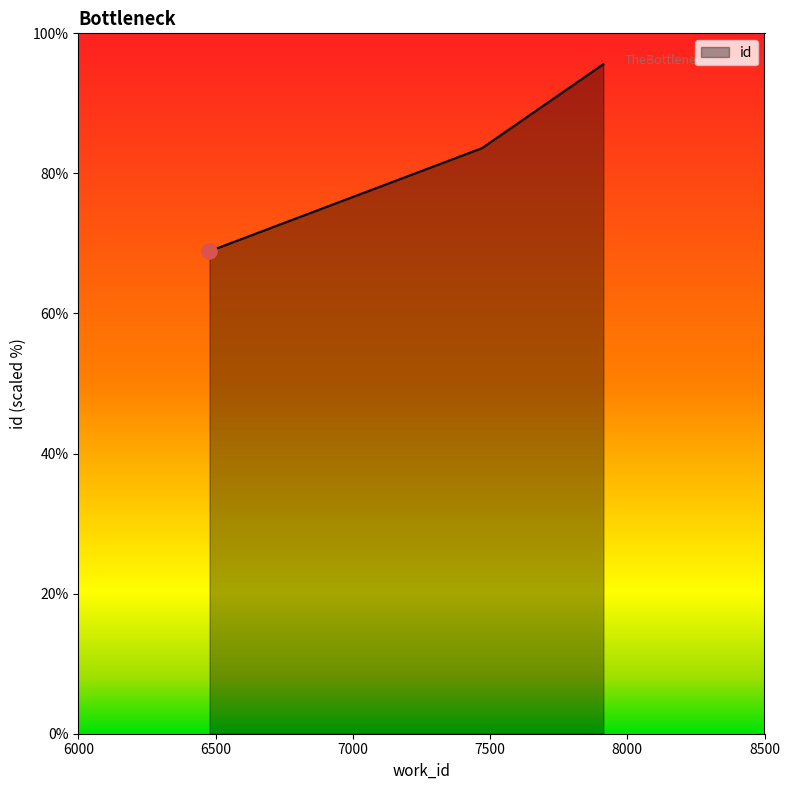

What is the minimum value shown in the chart?

68.9